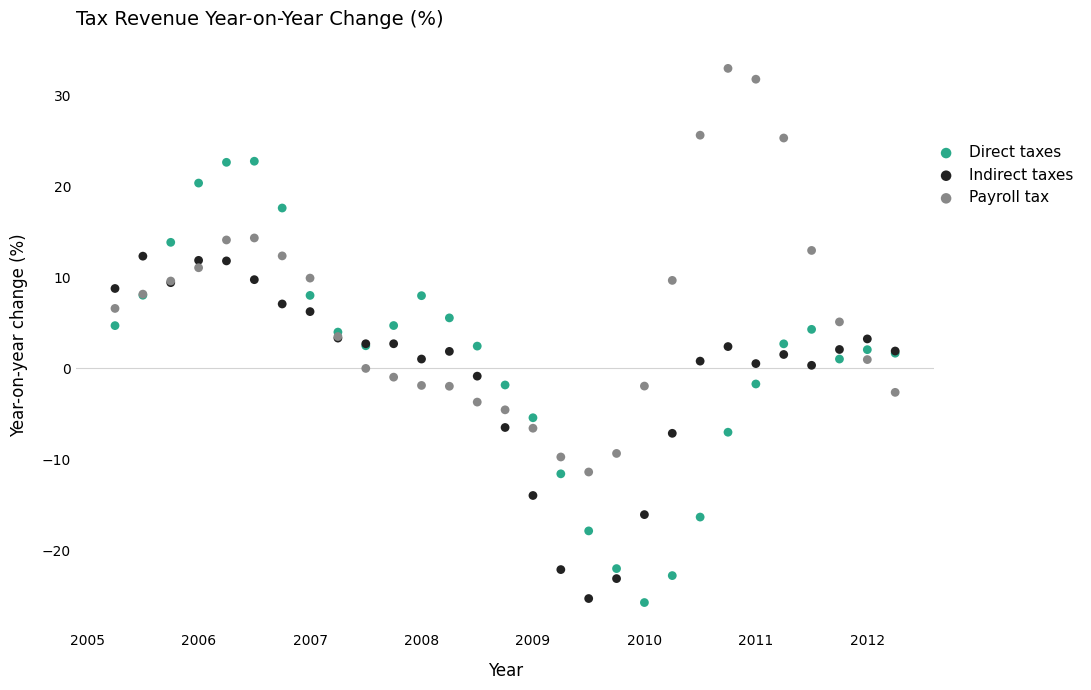

What are all the series names shown in the legend?

Direct taxes, Indirect taxes, Payroll tax